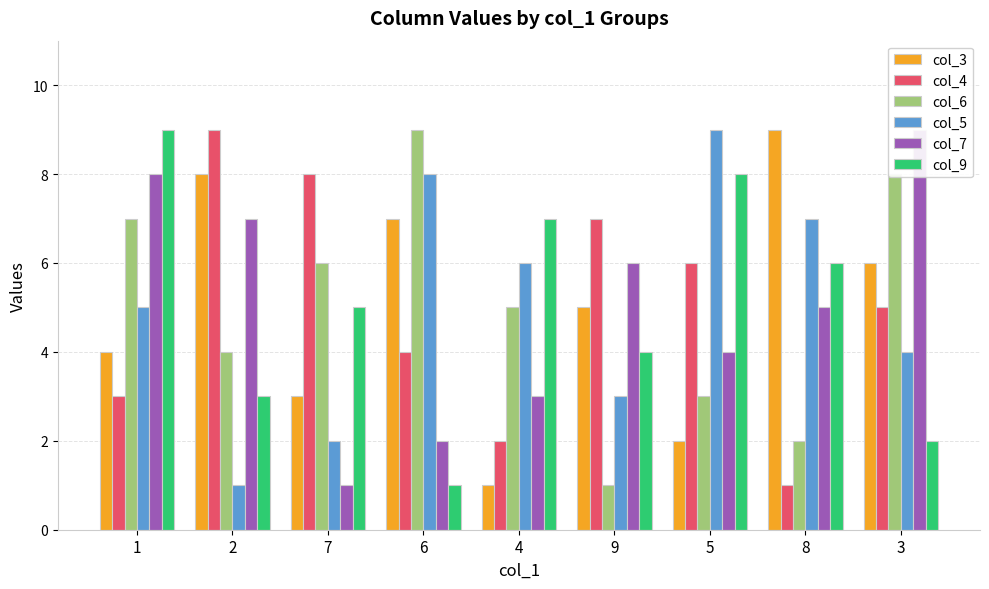

Which series has the widest spread of values?

col_3